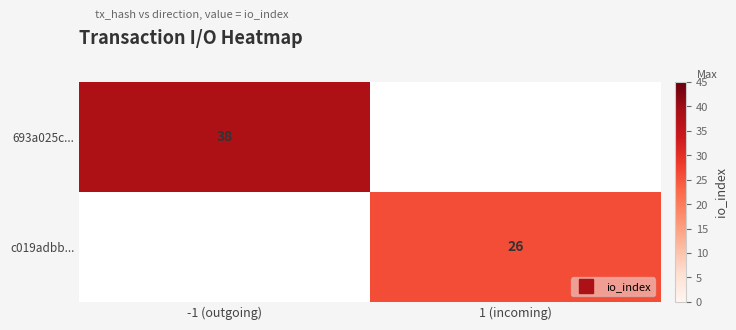

Rank the categories by 693a025c... value from lowest to highest.

-1 (outgoing), 1 (incoming)